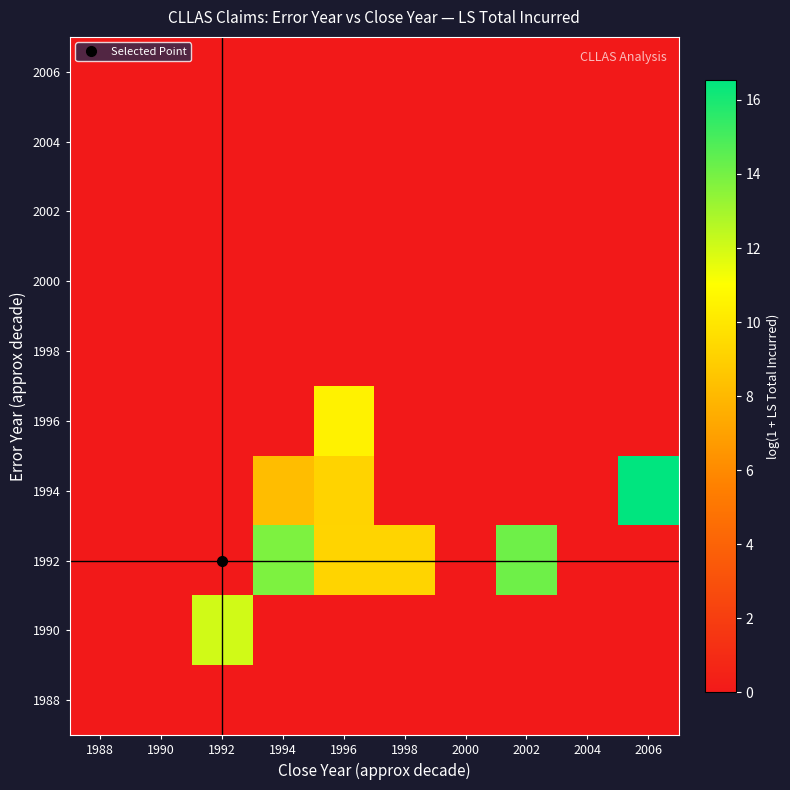

List the series in order of their peak value, lowest first.

1988, 1998, 2000, 2002, 2004, 2006, 1996, 1990, 1992, 1994